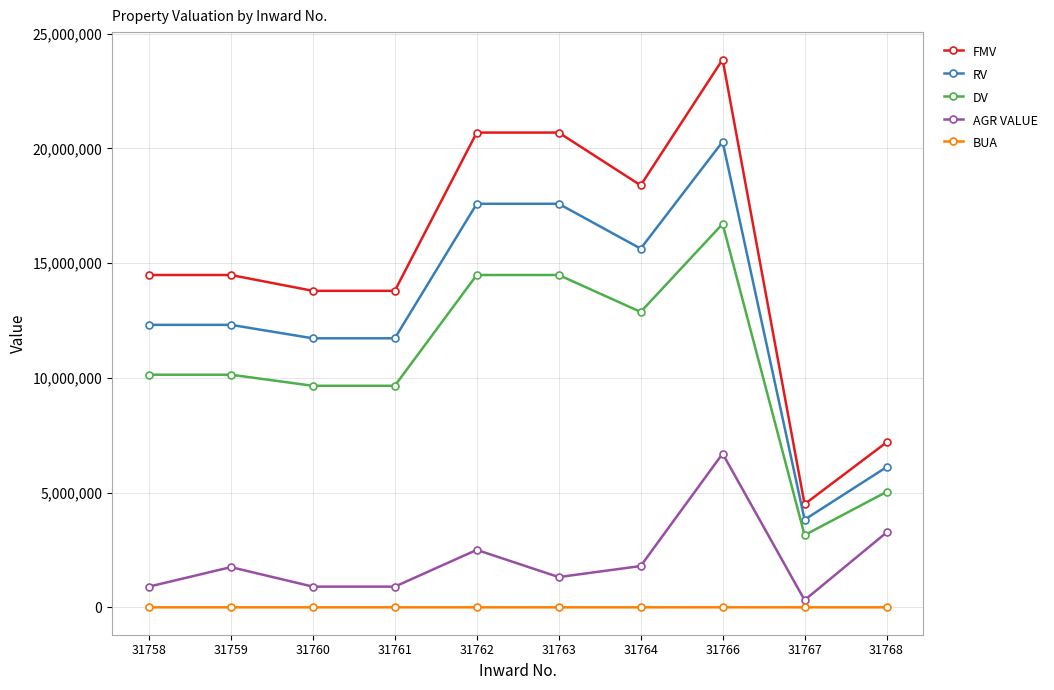

What is the value of the FMV point at the 9th from the left?

4497350.0